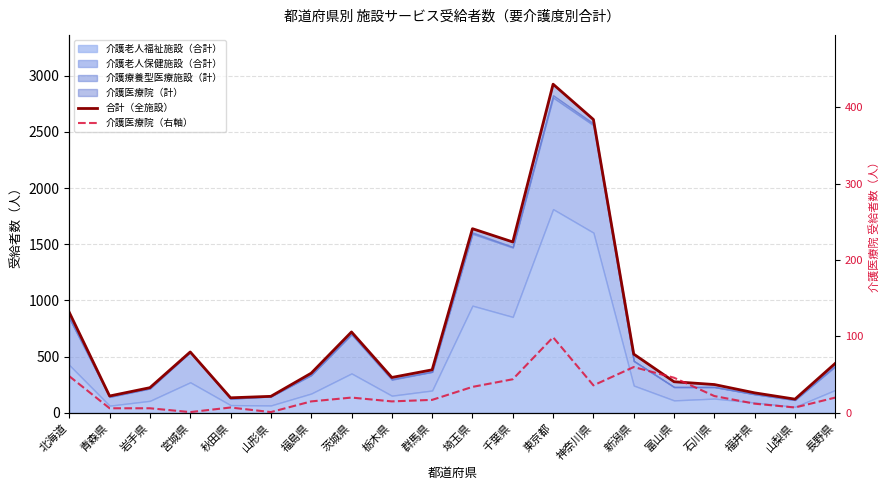

True or false: 合計（全施設） and 介護医療院（右軸） cross at least once.

False